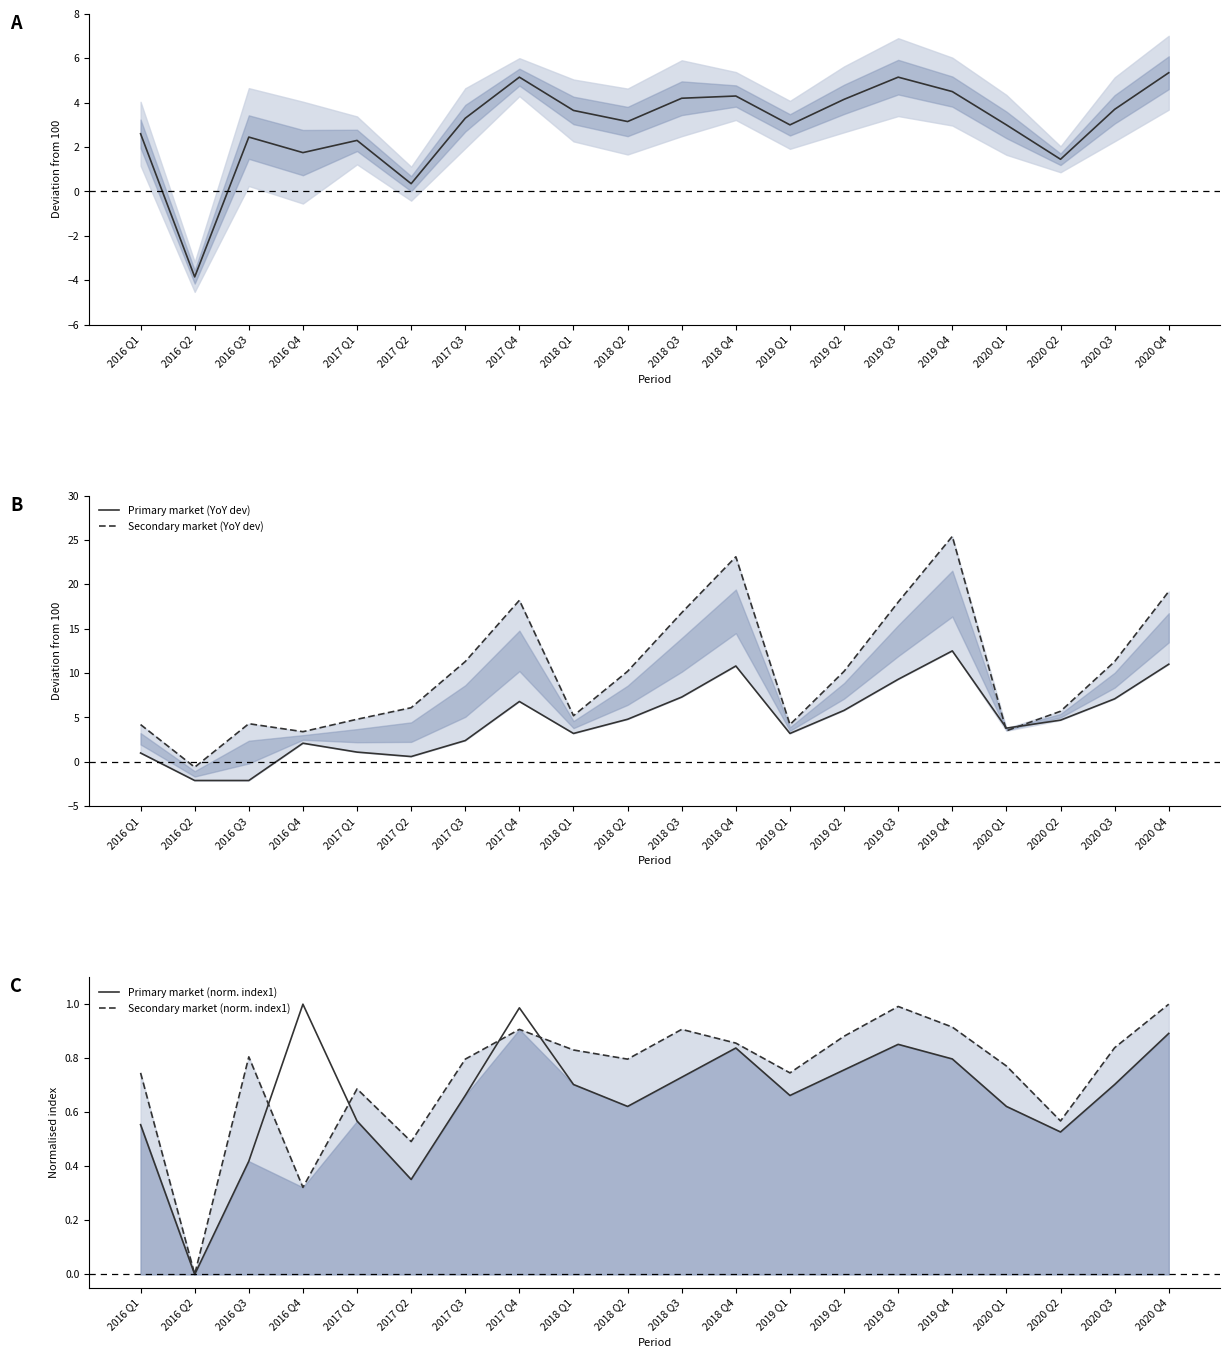

After their last crossing, which series has the higher values: Secondary market (YoY dev) or Primary market (YoY dev)?

Secondary market (YoY dev)